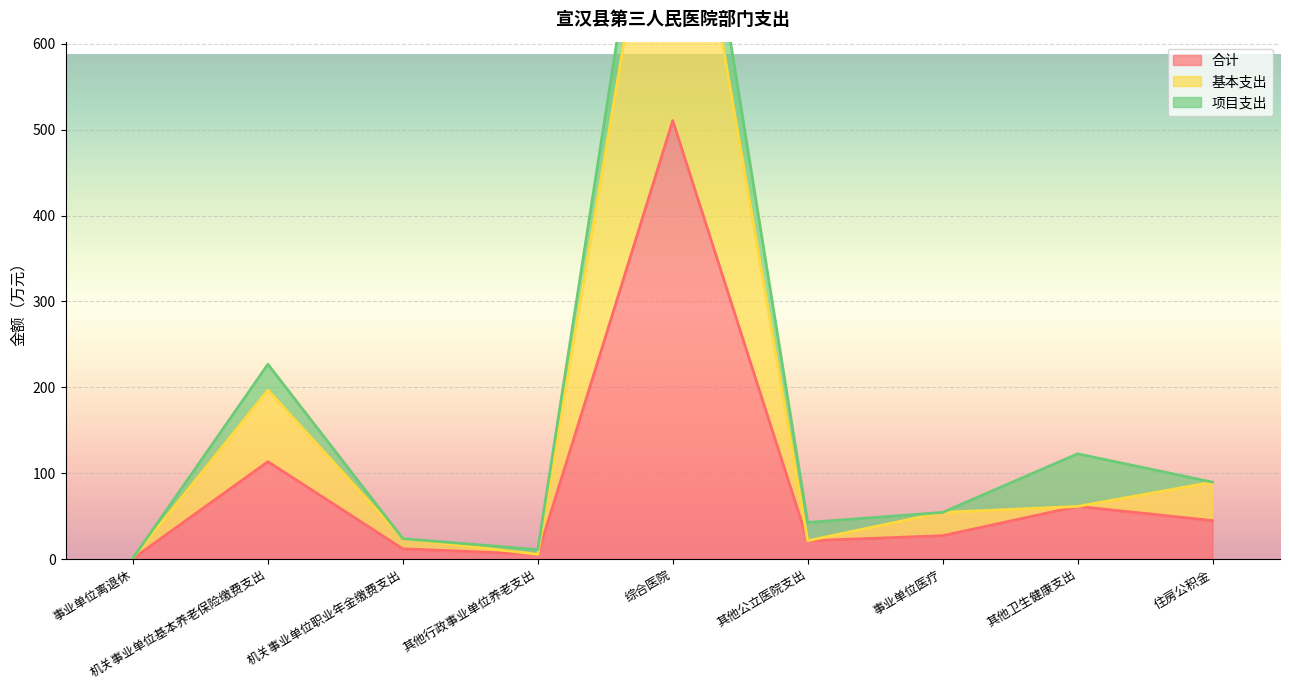

Is the value of 合计 at 其他公立医院支出 greater than the value of 基本支出 at 事业单位离退休?

Yes